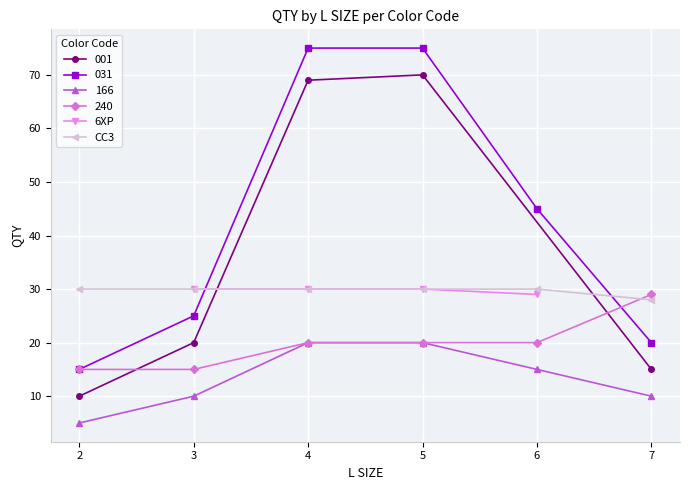

How many times do 031 and CC3 cross each other?

2